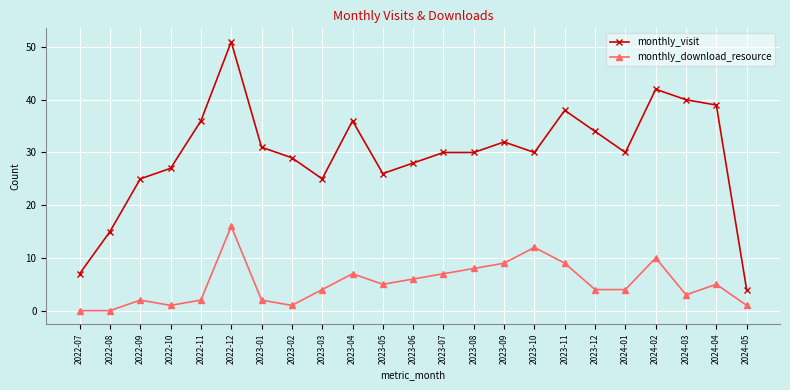

Where is the first local minimum for monthly_visit?

2023-03